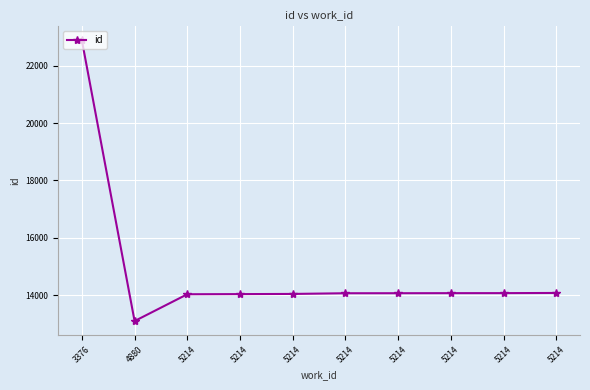

Between 4880 and 5214, which is larger?

5214